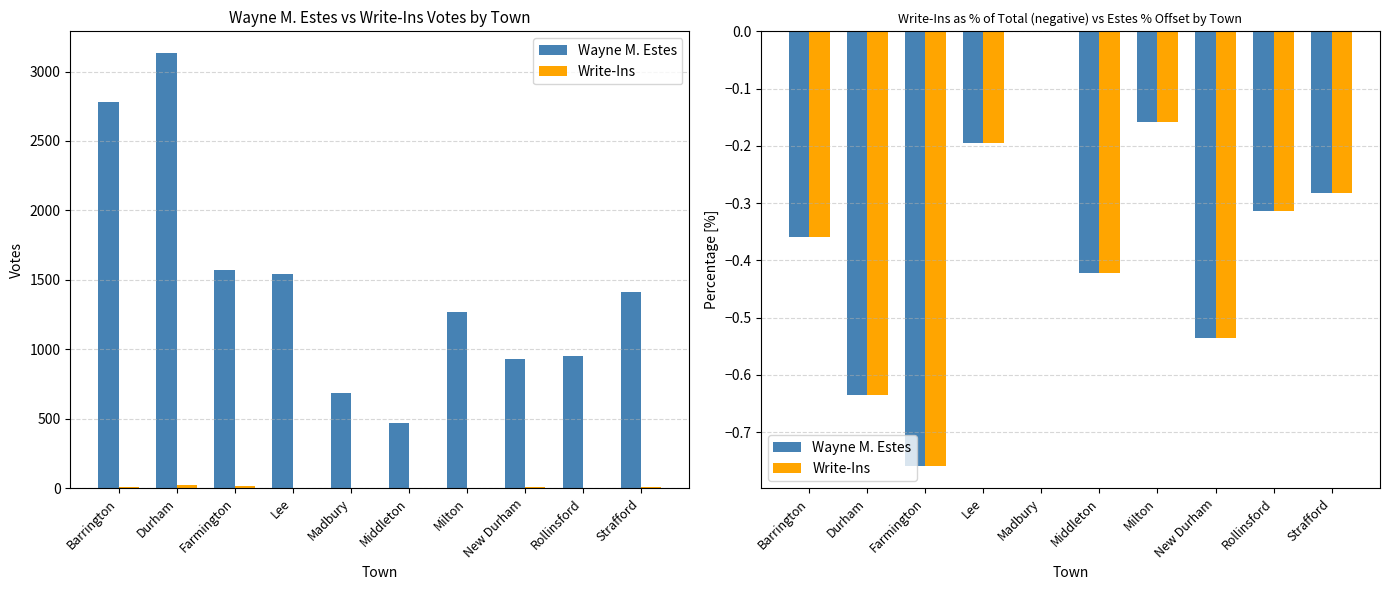

The Write-Ins series shows -0.2 at Strafford. True or false?

False